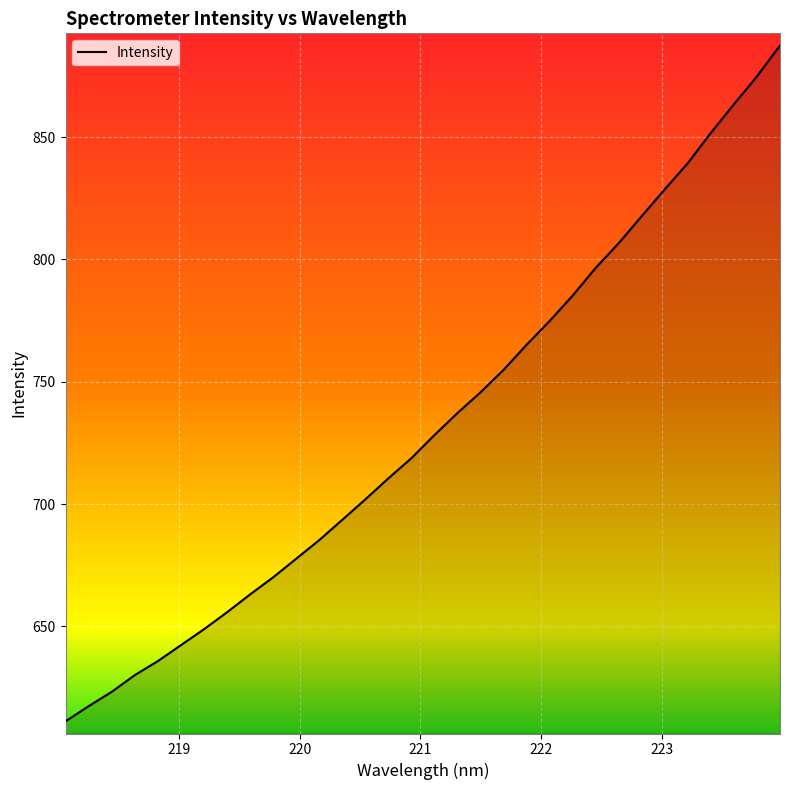

What is the maximum value shown in the chart?

887.5